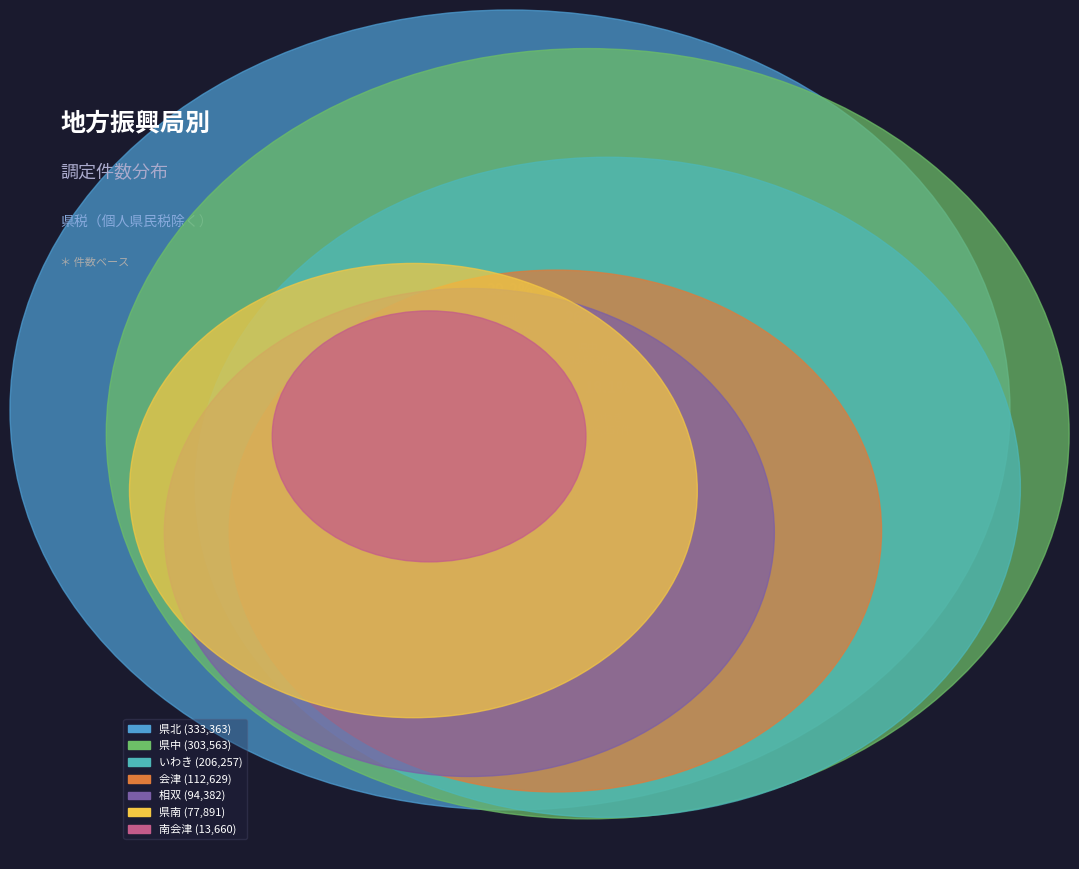

How many slices are in this pie chart?

7